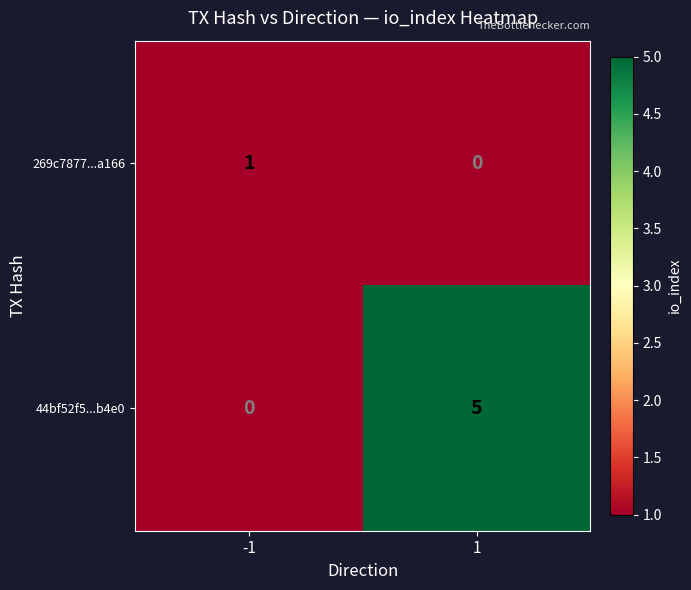

Reading left to right, what are all the values shown in this chart?

269c7877...a166: -1=1	1=0
44bf52f5...b4e0: -1=0	1=5